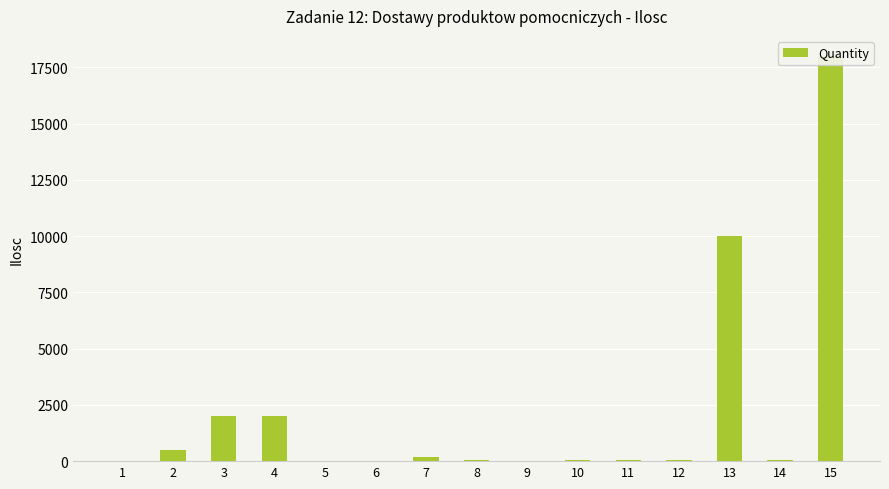

What is the change in value from 4 to 9?

-1998